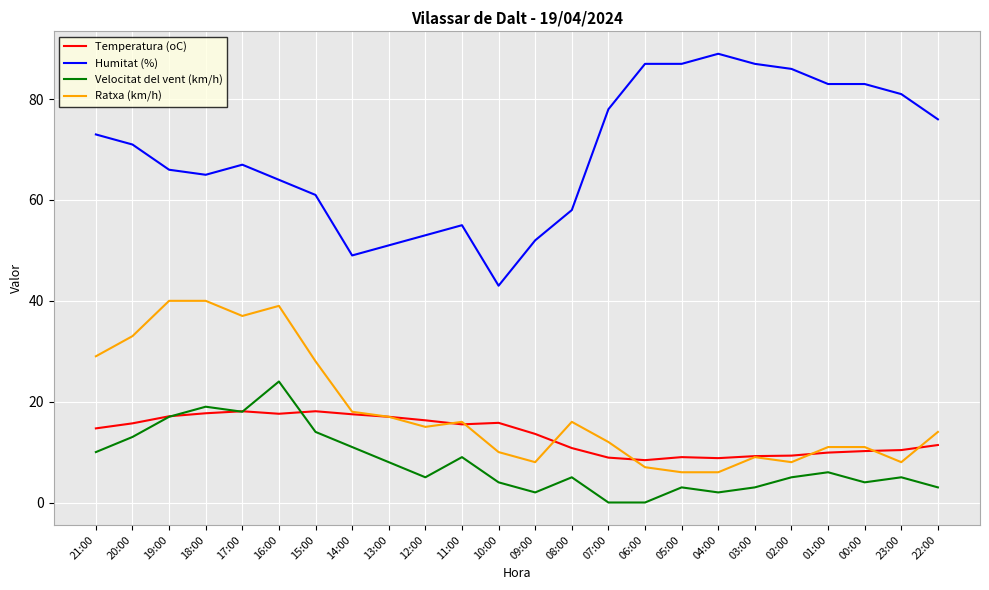

What is the minimum value for Humitat (%)?

43.0